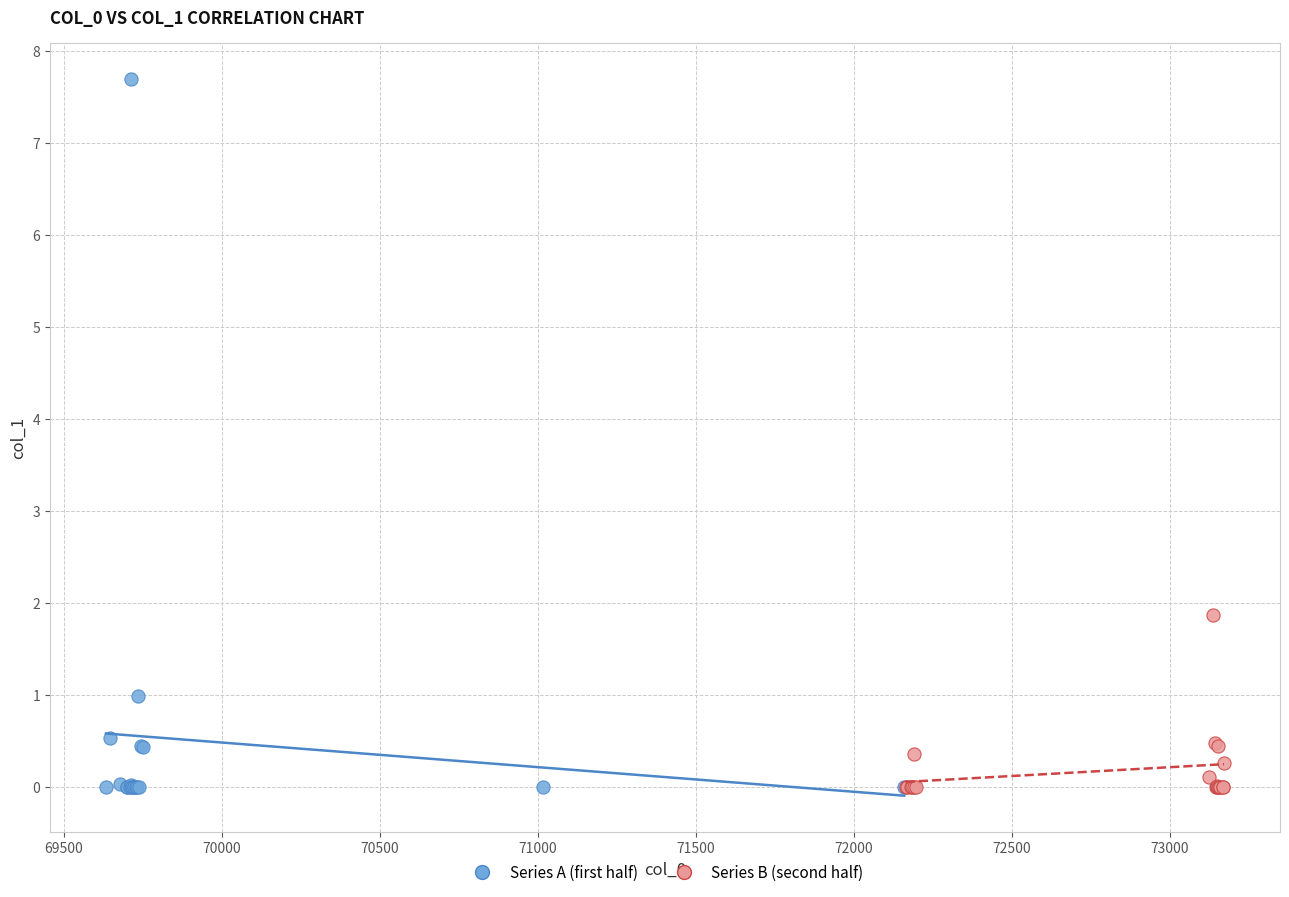

Which series contains the highest Y value?

Series A (first half)